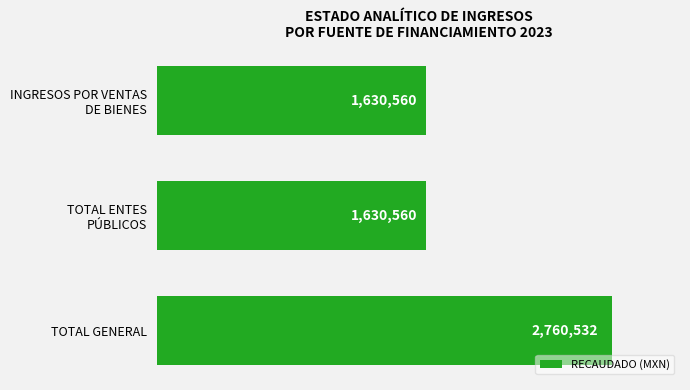

Reading top to bottom, extract all data points from this chart.

1630560.0	1630560.0	2760532.0